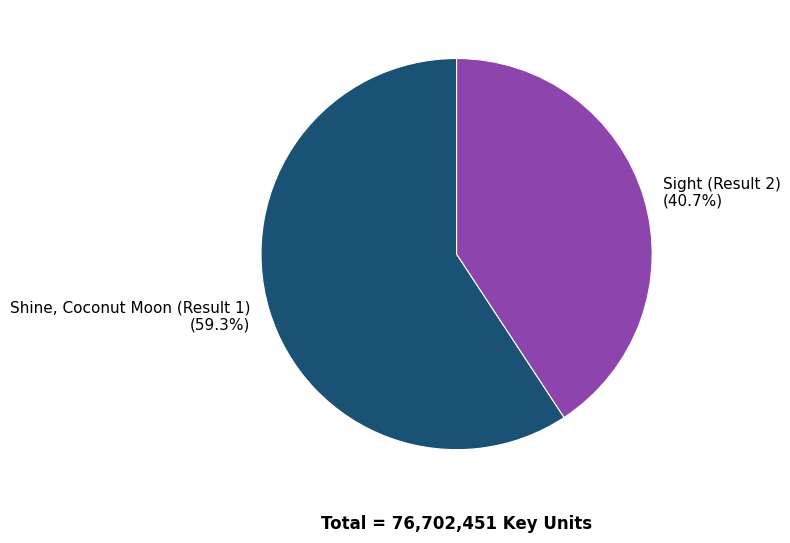

Is it true that Shine, Coconut Moon (Result 1) is 59% of the pie?

True